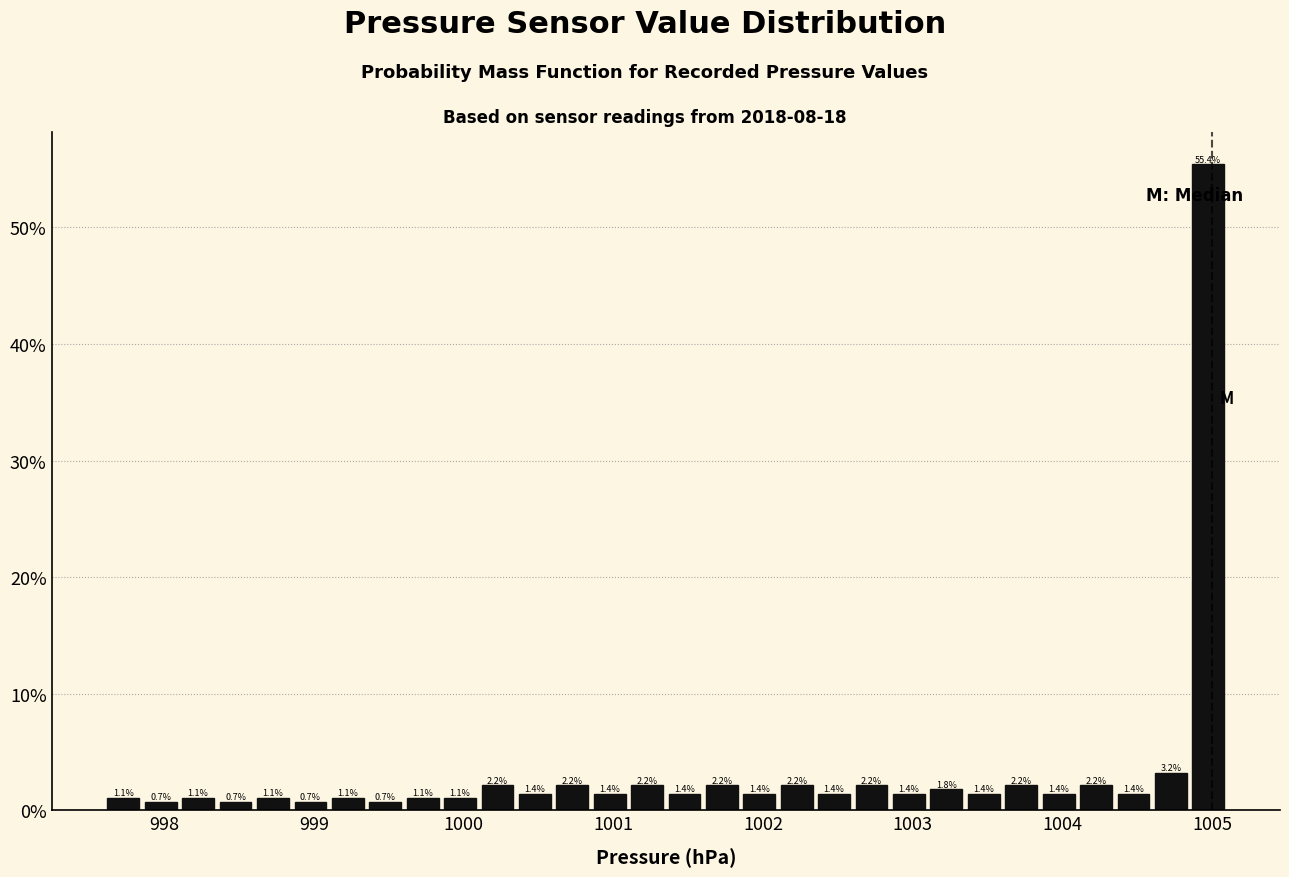

Read against the x-axis, roughly where is the centre of the tallest bar?

1005.0